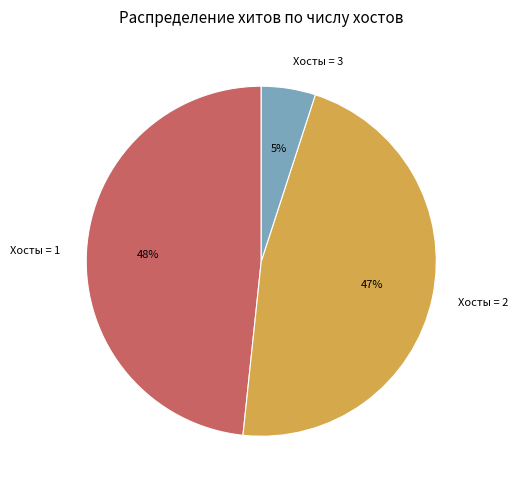

What percentage is the Хосты = 3 slice, to the nearest percent?

5%